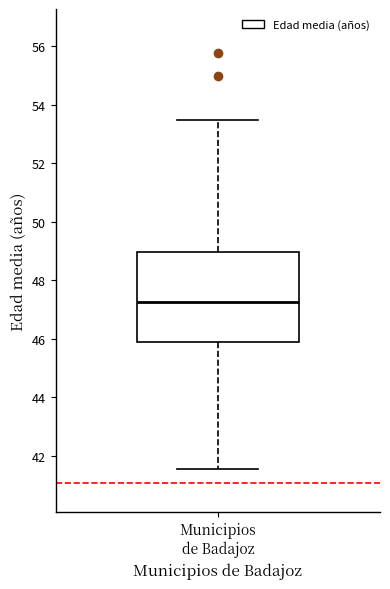

Where is the lower edge of the box for Municipios de Badajoz on the y-axis? The values are not printed on the chart, so give them approximately, as read against the axis.

45.8